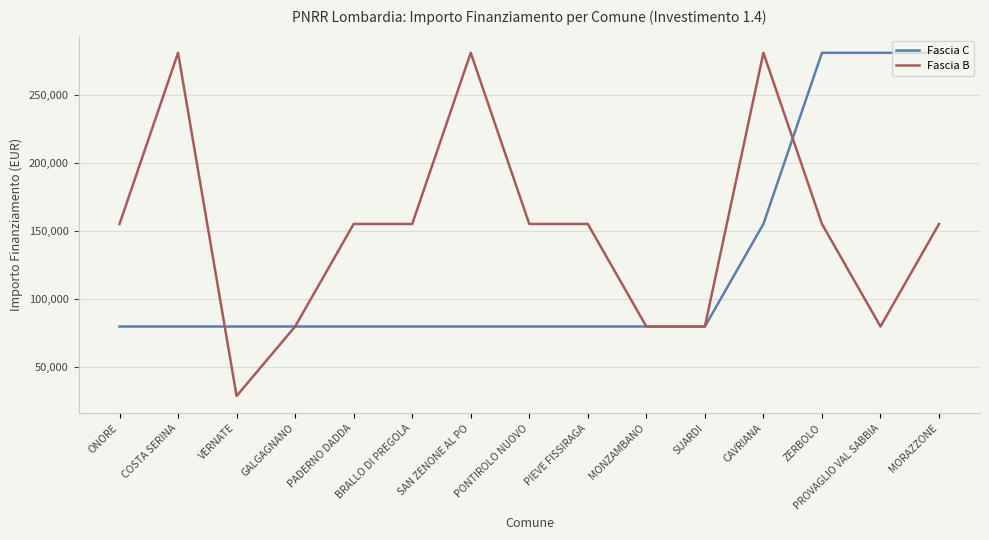

What position from the left is VERNATE?

3